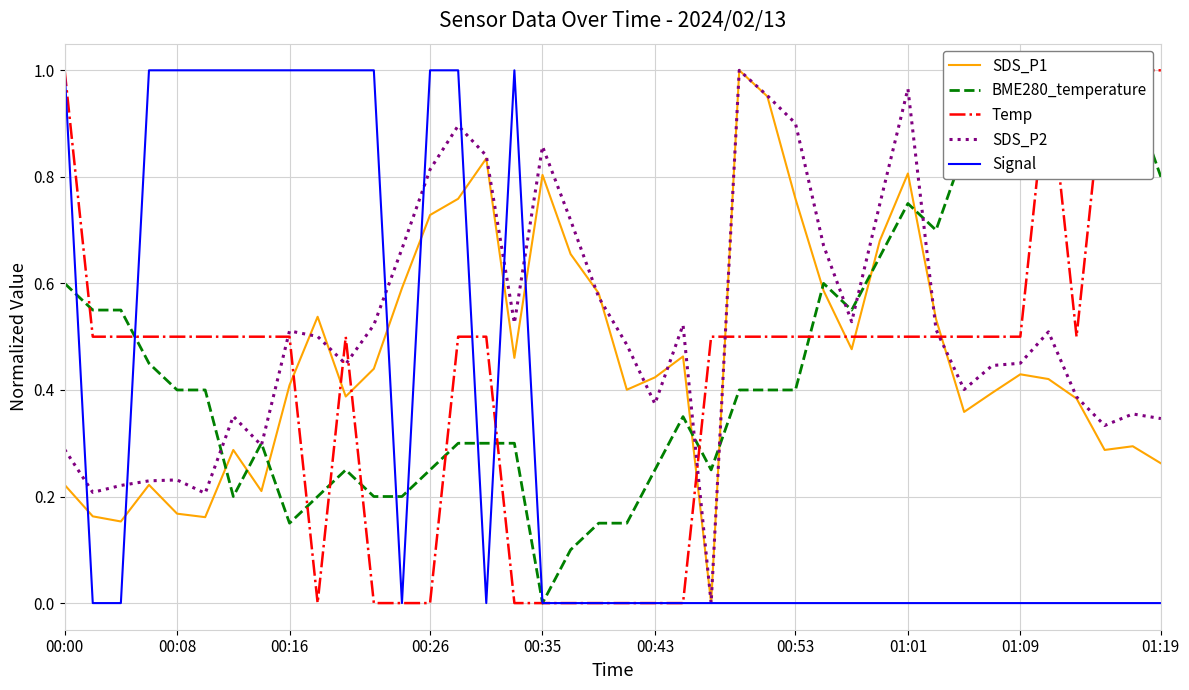

How many series are shown in this chart?

5